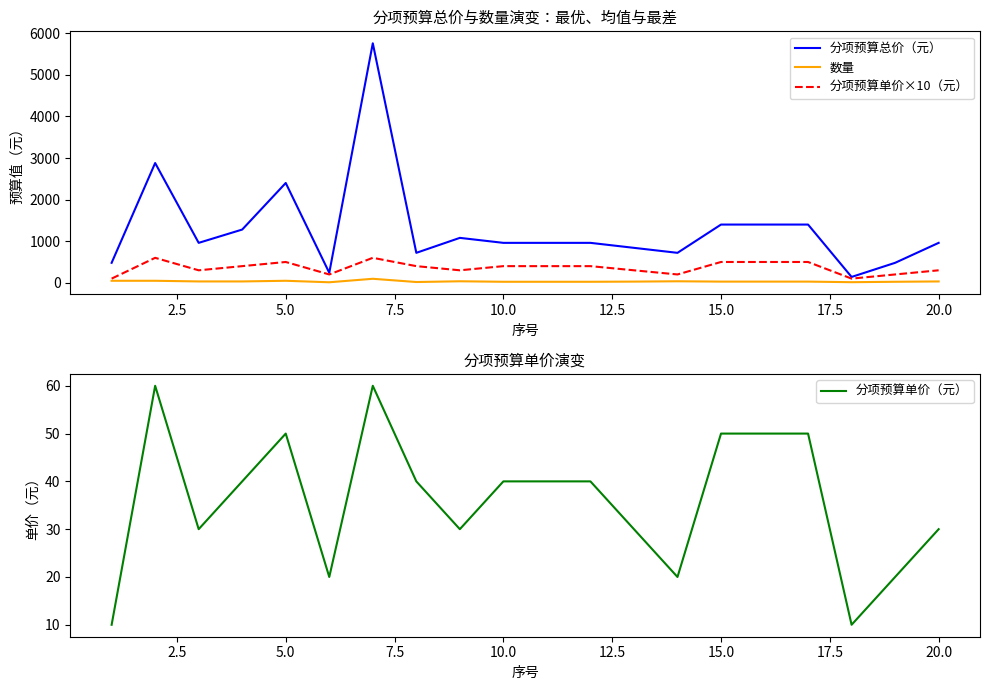

True or false: 分项预算单价（元） has a value of 18 at 20.0.

False